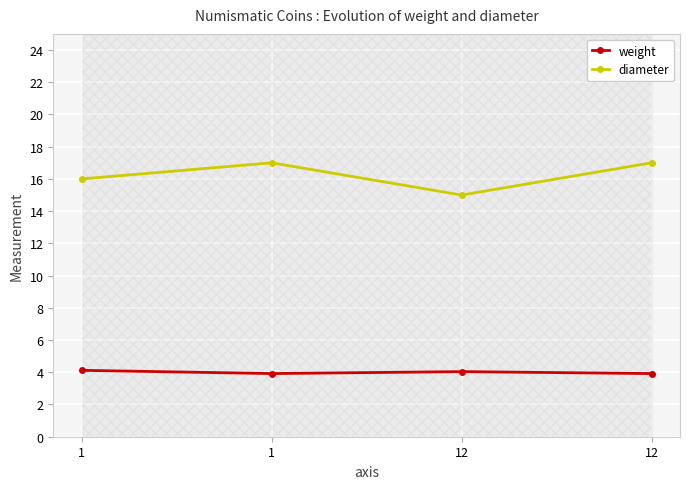

Reading right to left, extract all data points from this chart.

weight: 12=3.9	12=4.0	1=3.9	1=4.1
diameter: 12=17.0	12=15.0	1=17.0	1=16.0